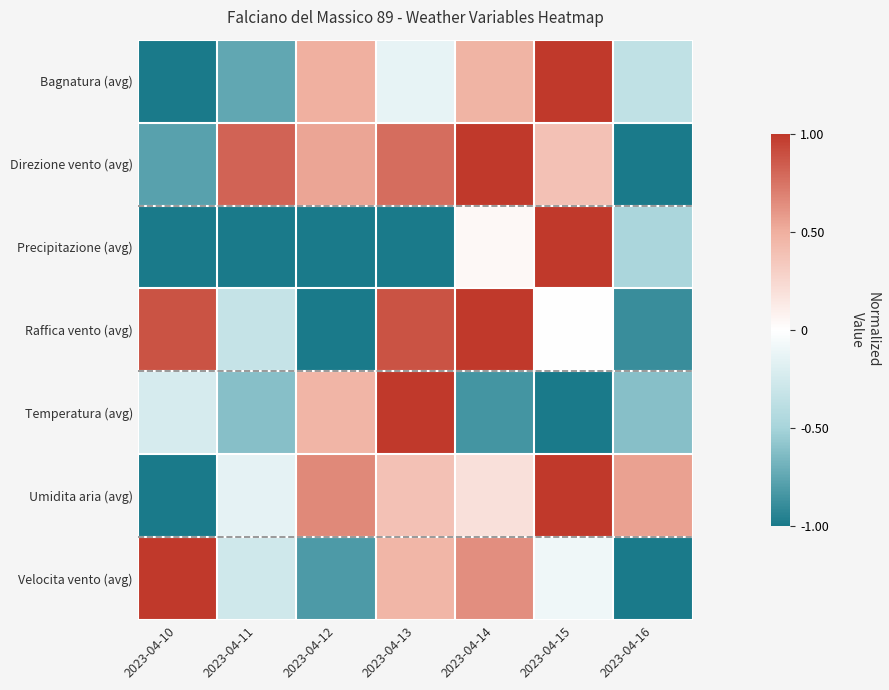

Reading left to right, extract all data points from this chart.

Bagnatura (avg): 2023-04-10=-1.0	2023-04-11=-0.7	2023-04-12=0.5	2023-04-13=-0.1	2023-04-14=0.5	2023-04-15=1.0	2023-04-16=-0.4
Direzione vento (avg): 2023-04-10=-0.8	2023-04-11=0.8	2023-04-12=0.5	2023-04-13=0.8	2023-04-14=1.0	2023-04-15=0.4	2023-04-16=-1.0
Precipitazione (avg): 2023-04-10=-1.0	2023-04-11=-1.0	2023-04-12=-1.0	2023-04-13=-1.0	2023-04-14=0.0	2023-04-15=1.0	2023-04-16=-0.5
Raffica vento (avg): 2023-04-10=0.9	2023-04-11=-0.3	2023-04-12=-1.0	2023-04-13=0.9	2023-04-14=1.0	2023-04-15=0.0	2023-04-16=-0.9
Temperatura (avg): 2023-04-10=-0.2	2023-04-11=-0.6	2023-04-12=0.5	2023-04-13=1.0	2023-04-14=-0.8	2023-04-15=-1.0	2023-04-16=-0.6
Umidita aria (avg): 2023-04-10=-1.0	2023-04-11=-0.1	2023-04-12=0.7	2023-04-13=0.4	2023-04-14=0.2	2023-04-15=1.0	2023-04-16=0.6
Velocita vento (avg): 2023-04-10=1.0	2023-04-11=-0.3	2023-04-12=-0.8	2023-04-13=0.5	2023-04-14=0.6	2023-04-15=-0.1	2023-04-16=-1.0